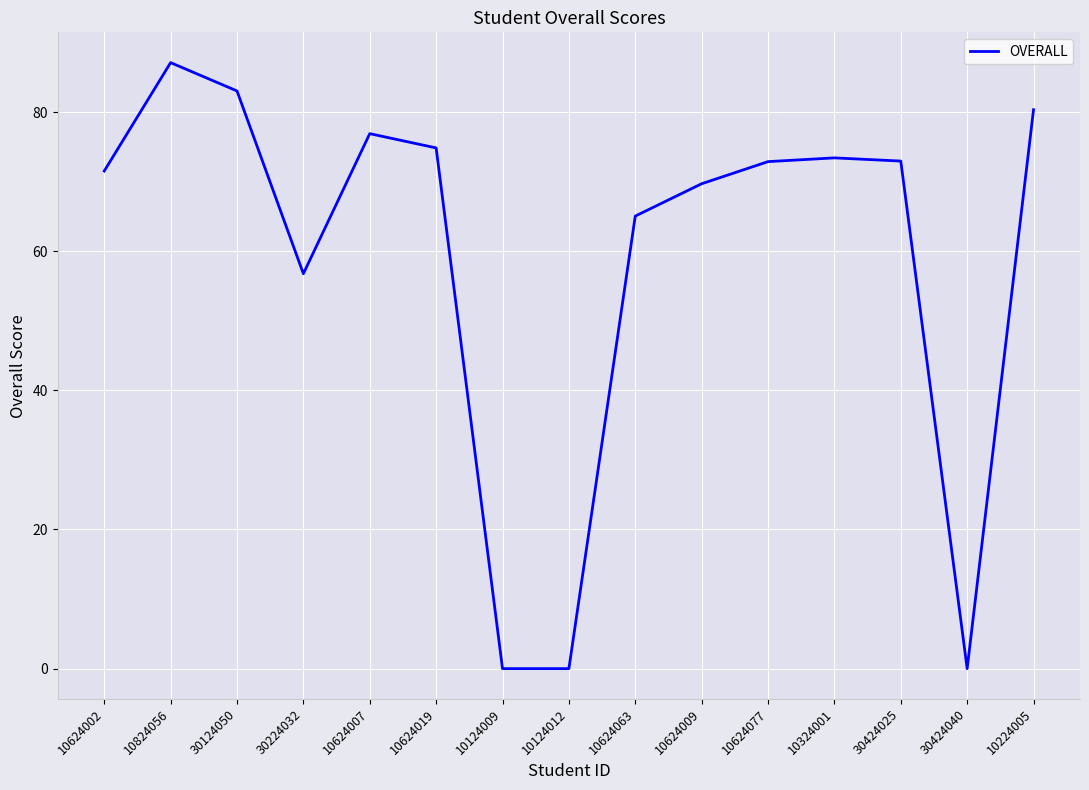

How many lines are shown in the chart?

1